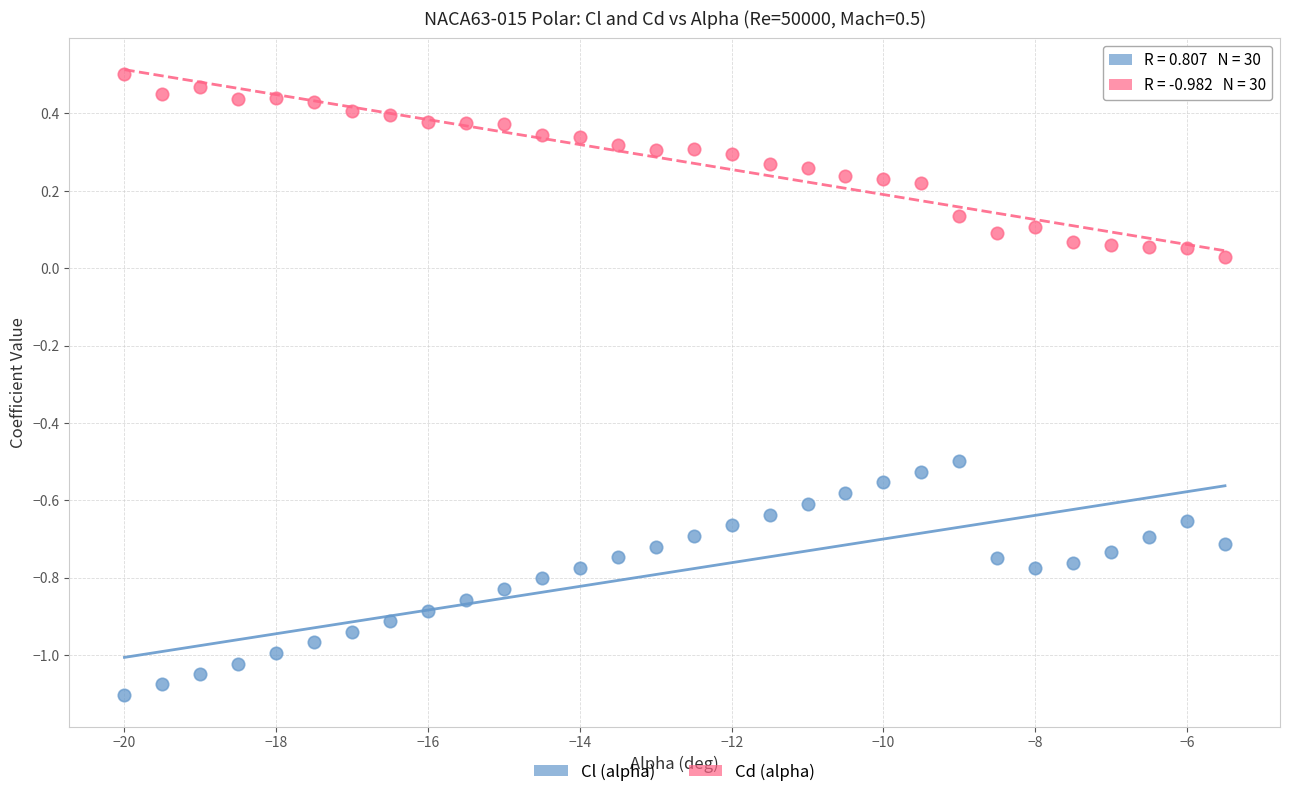

Across all data points, what is the range of X values (max minus min)?

14.5